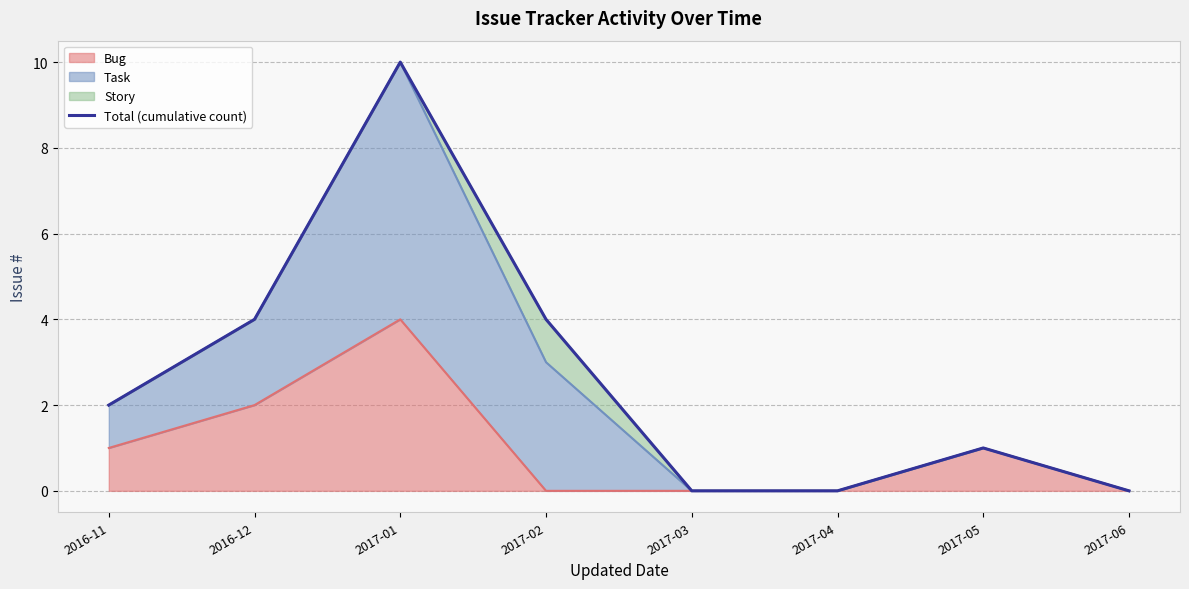

Where does the data first go above 2?

2016-12